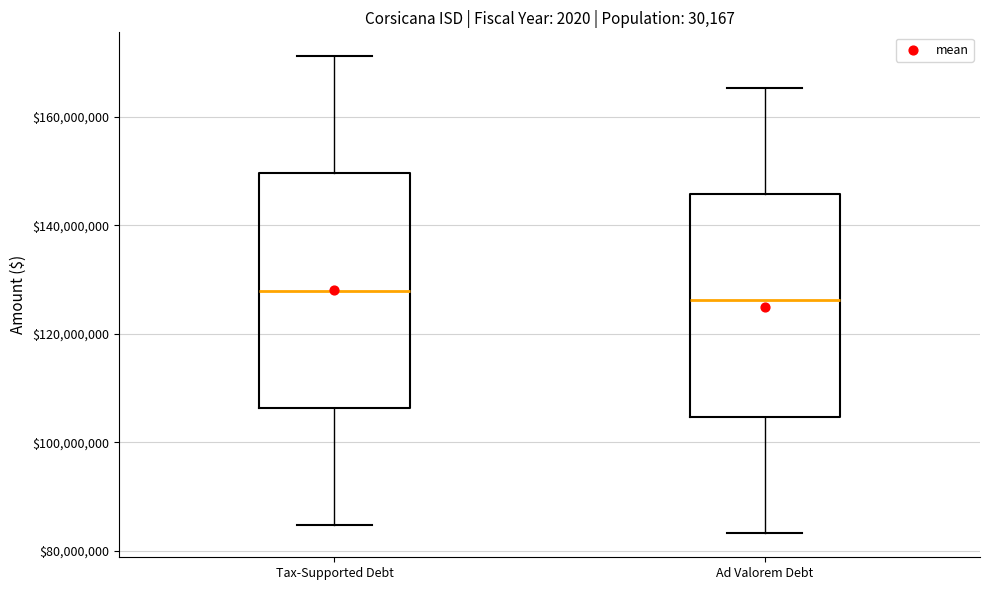

Comparing the boxes themselves (not the whiskers), which one is the tallest?

Tax-Supported Debt